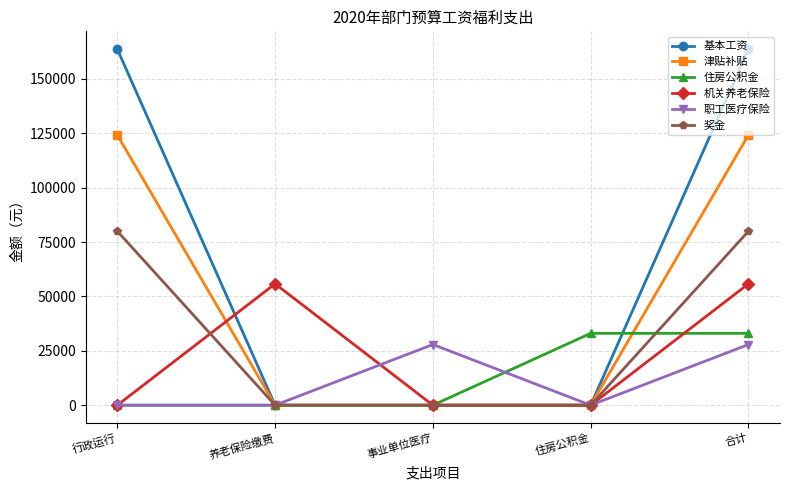

The value of 奖金 at 住房公积金 is 43052.6. True or false?

False